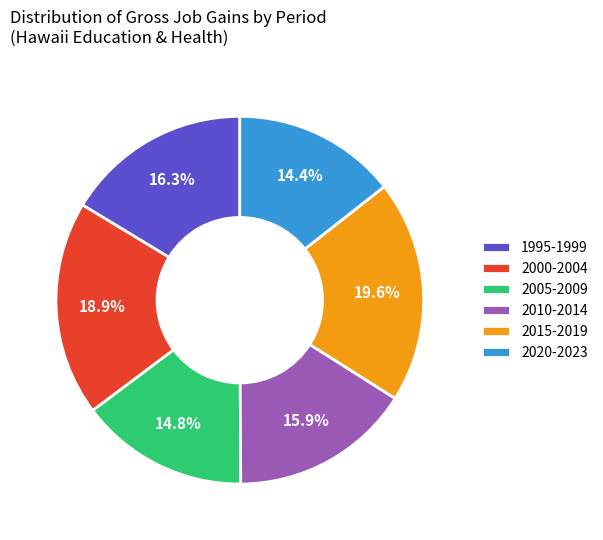

What percentage is NOT represented by 2005-2009?

85.2%